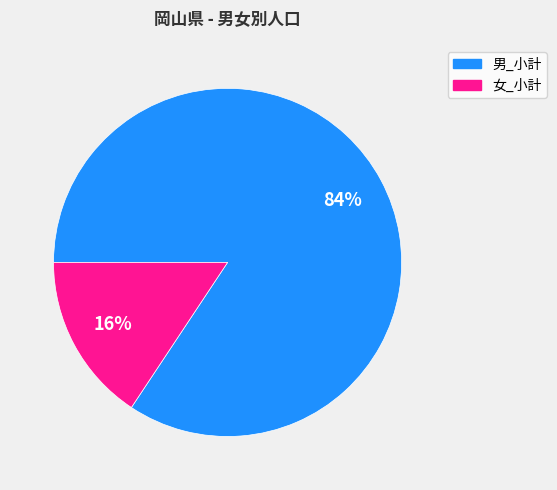

To the nearest percent, what is the average slice percentage?

50%